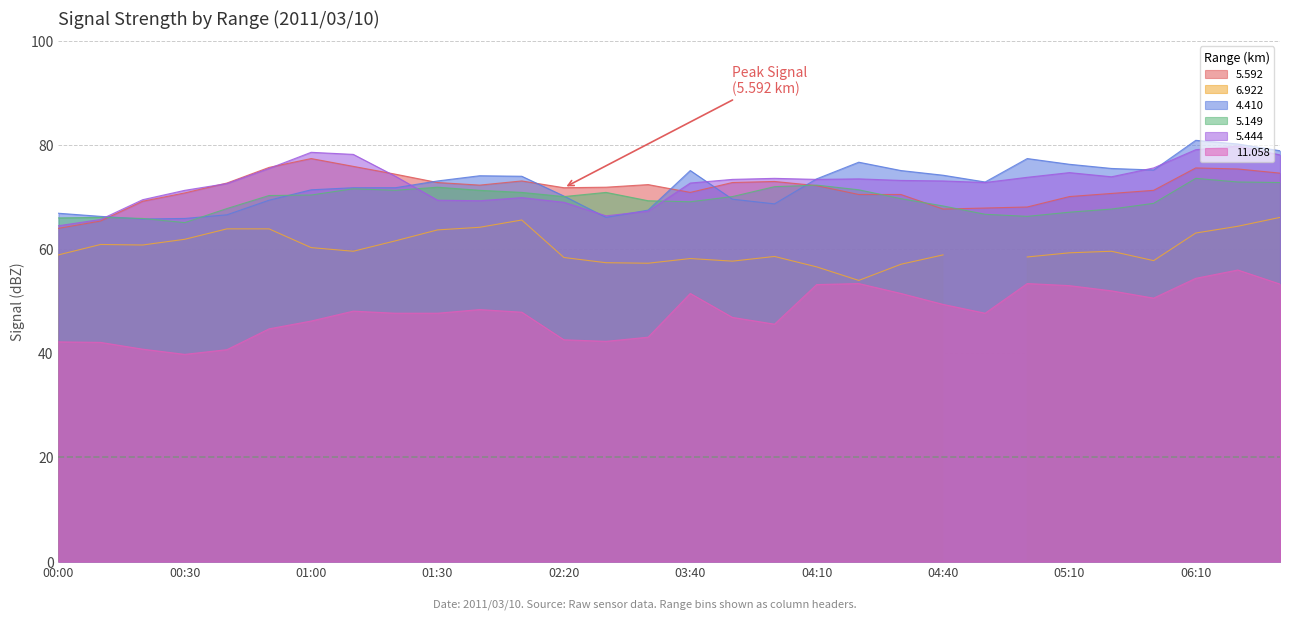

Which category has the highest value in the 5.444 series?

2011/03/10 06:20